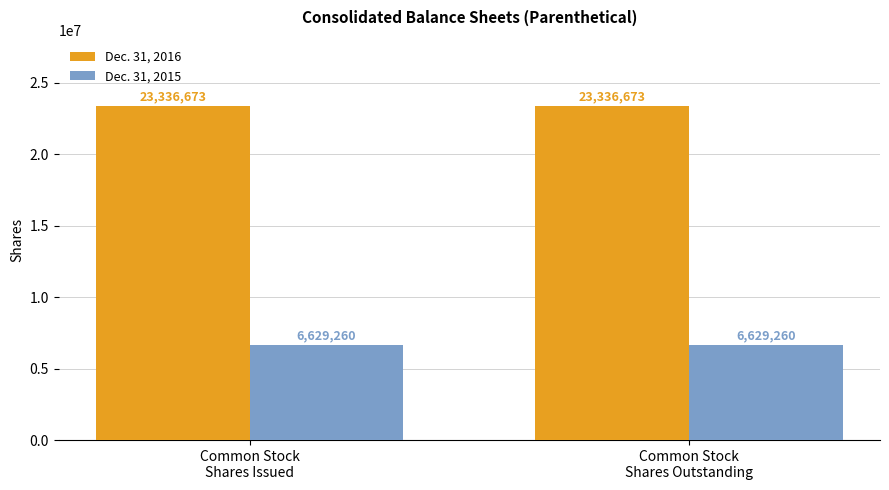

What is the average value of the Dec. 31, 2015 series?

6629260